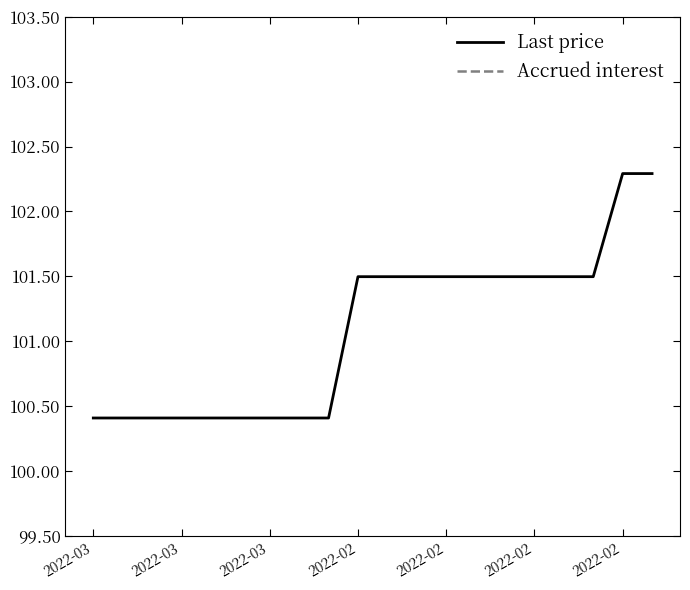

The value of Accrued interest at 2022-02 is 0.7. True or false?

False